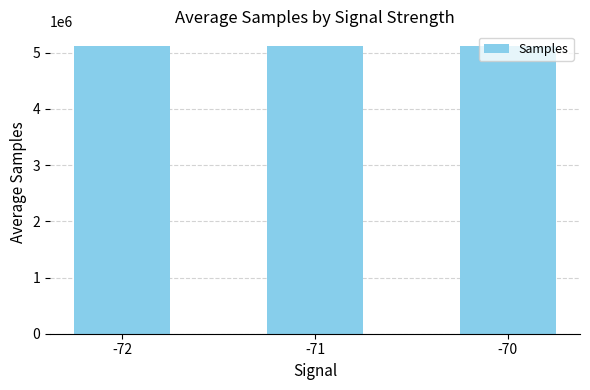

What is the maximum value shown in the chart?

5122817.9